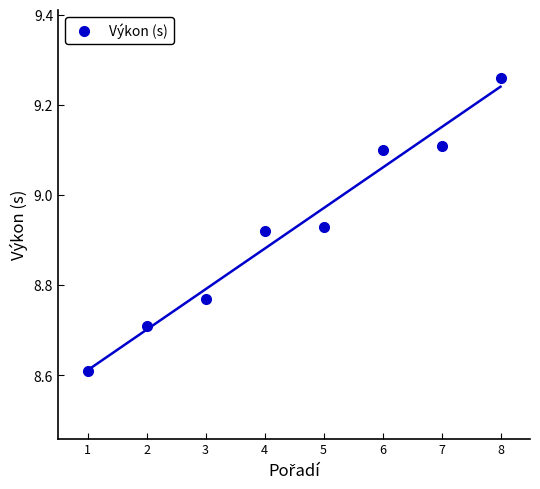

How many series are shown in this chart?

1